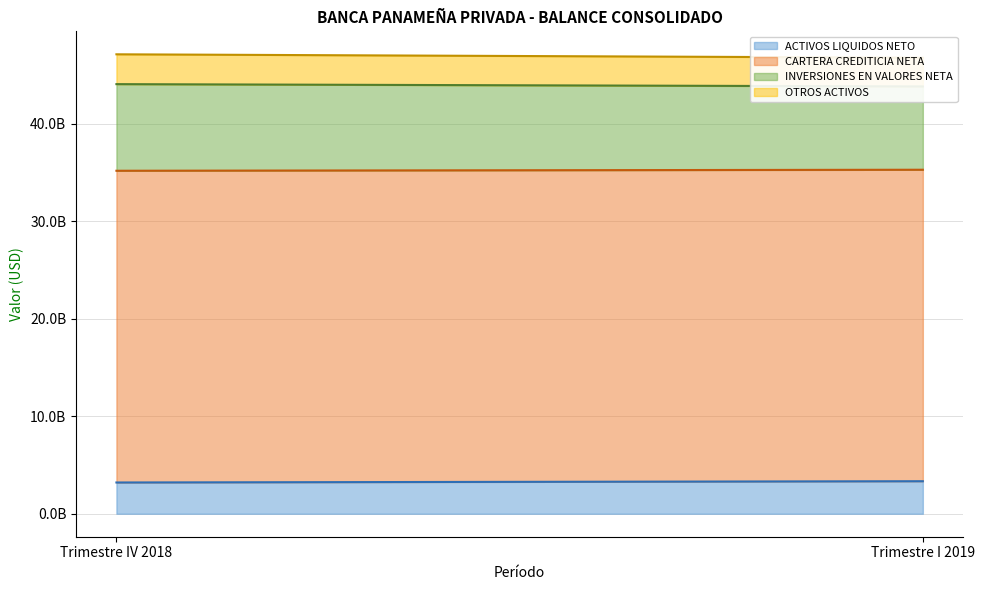

What is the label of the 2nd point from the left?

Trimestre I 2019